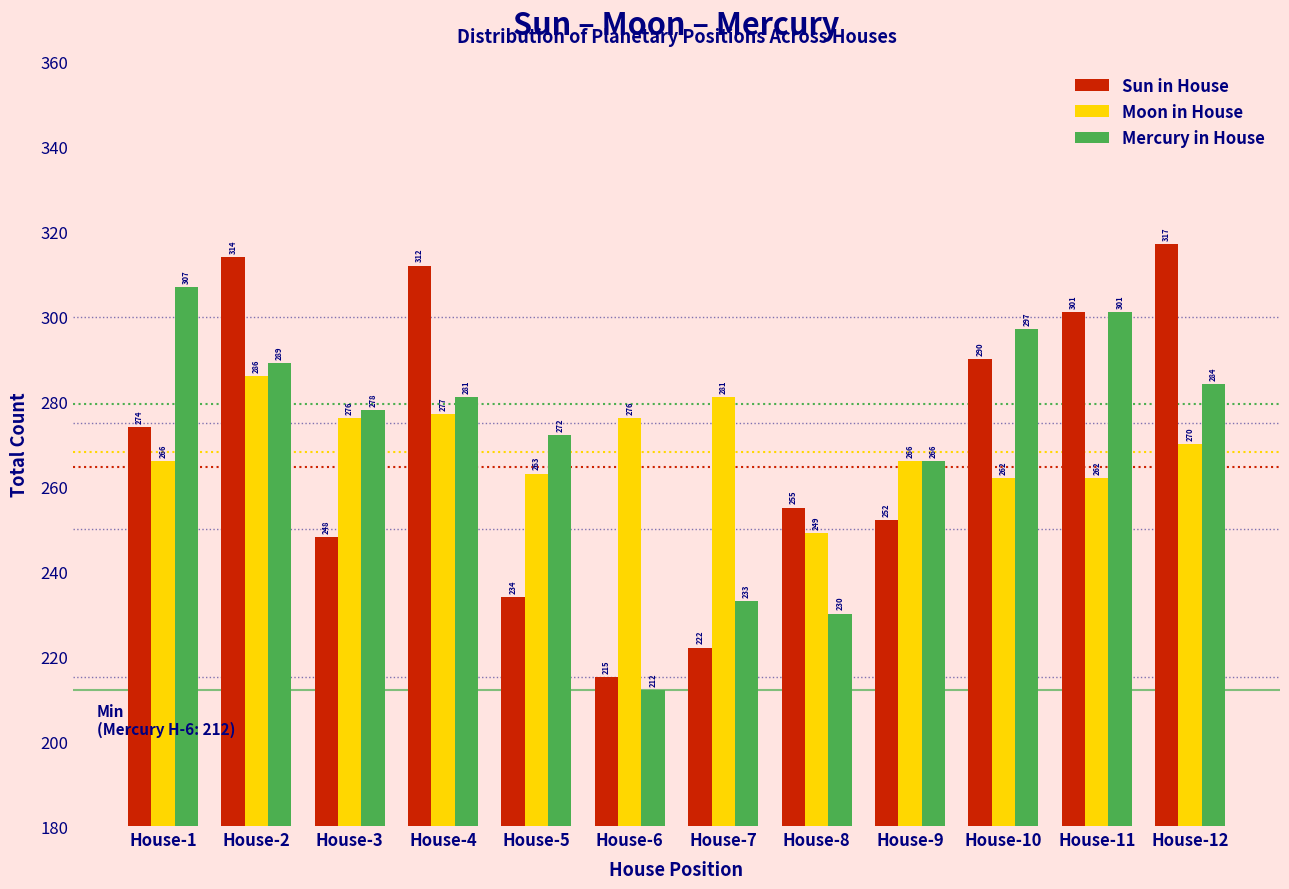

Reading left to right, extract all data points from this chart.

Sun in House: House-1=274	House-2=314	House-3=248	House-4=312	House-5=234	House-6=215	House-7=222	House-8=255	House-9=252	House-10=290	House-11=301	House-12=317
Moon in House: House-1=266	House-2=286	House-3=276	House-4=277	House-5=263	House-6=276	House-7=281	House-8=249	House-9=266	House-10=262	House-11=262	House-12=270
Mercury in House: House-1=307	House-2=289	House-3=278	House-4=281	House-5=272	House-6=212	House-7=233	House-8=230	House-9=266	House-10=297	House-11=301	House-12=284